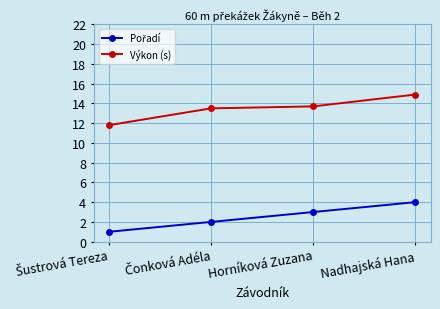

What is the label of the 3rd point from the left?

Horníková Zuzana